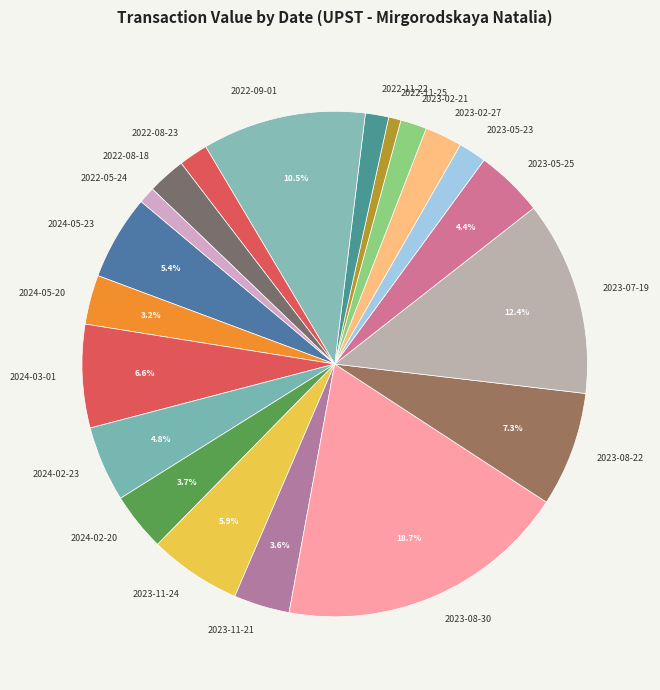

What percentage is the 2023-11-24 slice, to the nearest percent?

6%